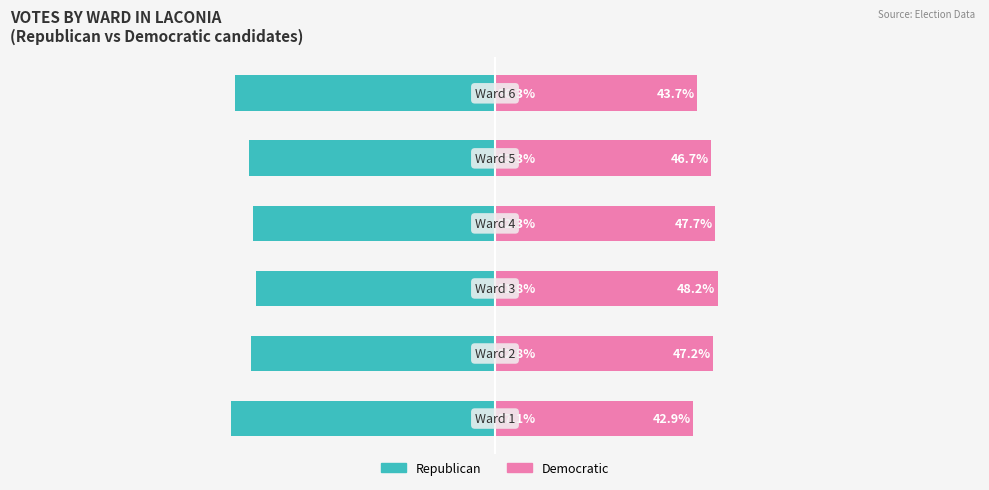

Between 4 and 5, which series saw the biggest shift?

Republican